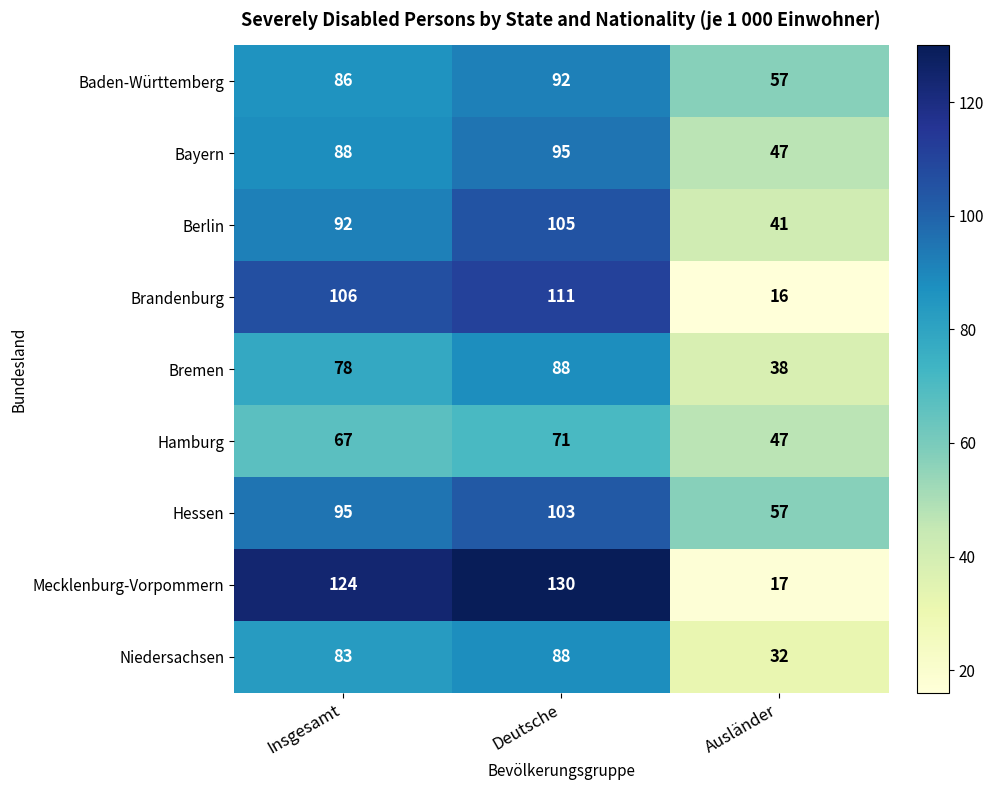

Count the number of data series in this chart.

9